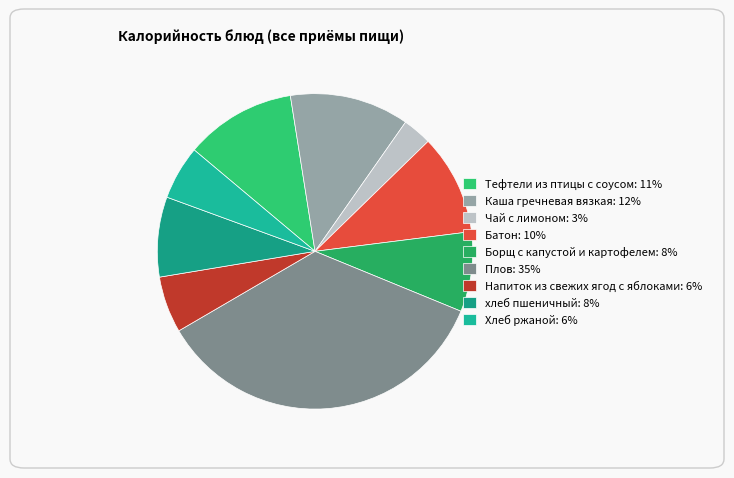

How many segments does this pie chart have?

9